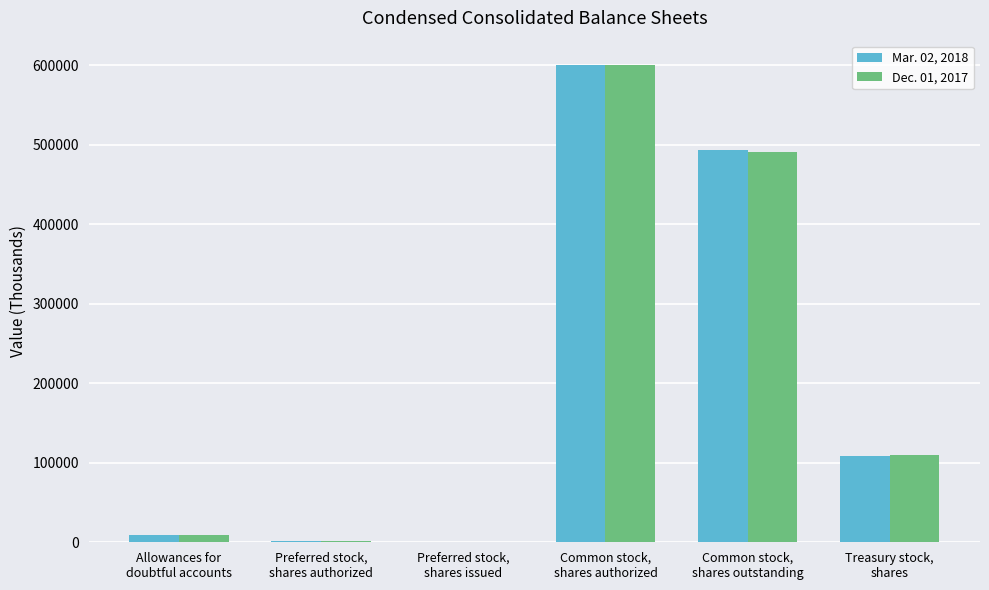

What is the total value across all series at Preferred stock,
shares authorized?

4000